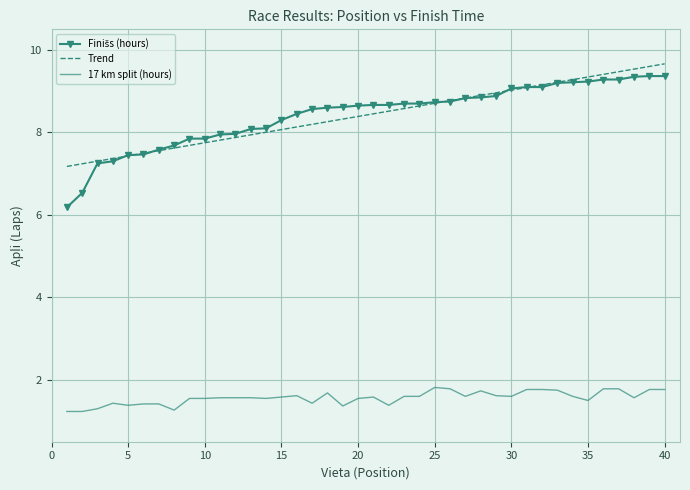

What is the minimum value for 17 km split (hours)?

1.2